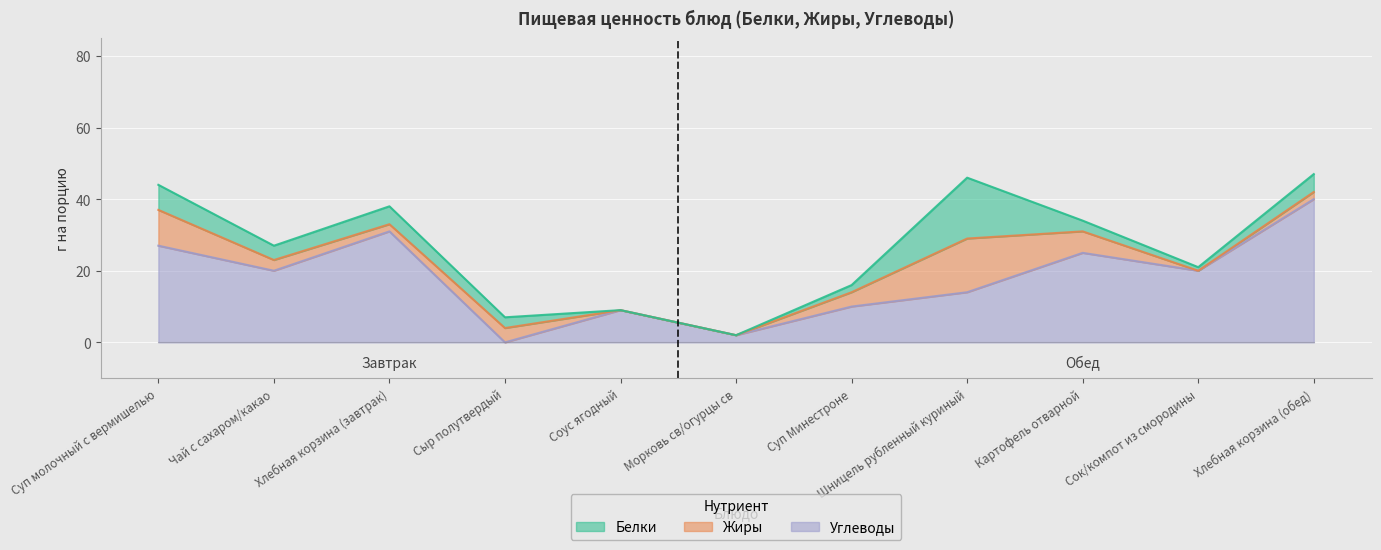

How many Жиры values are between 0 and 6?

9